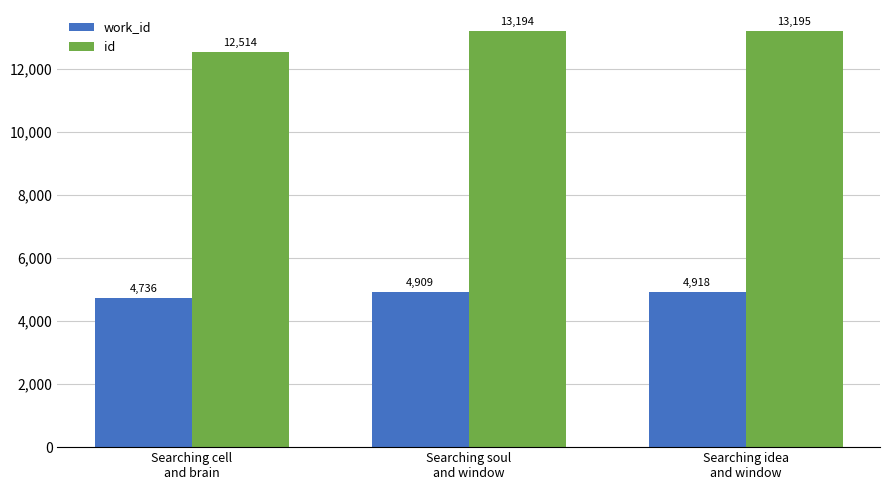

The value of id at Searching cell
and brain is 8616. True or false?

False